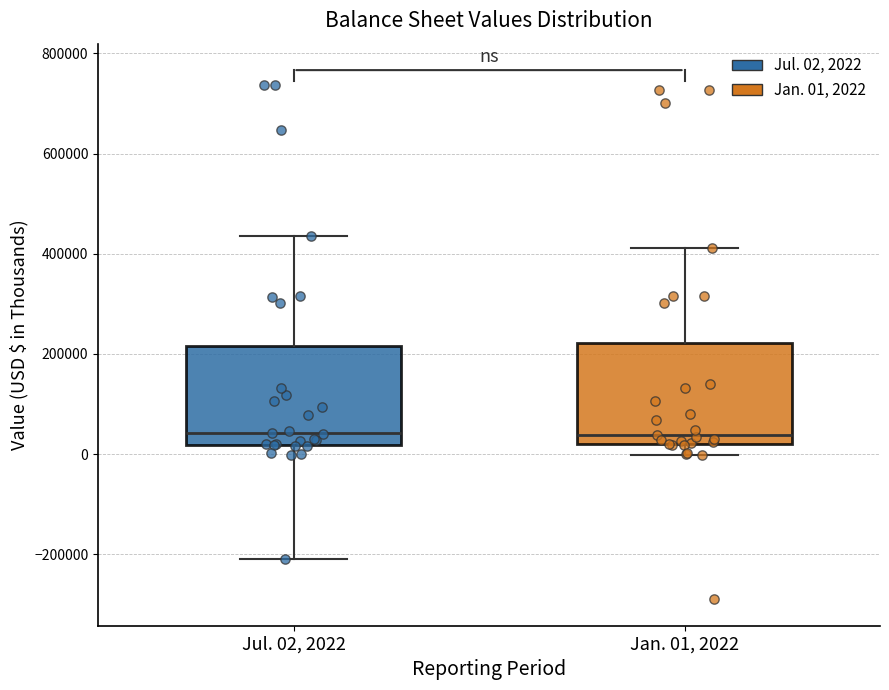

Reading left to right, transcribe this box plot: for each box, give where its median line is, the range the box spans, and where its two whiskers end, as read against the y-axis. The values are not printed on the chart, so give them approximately, as read against the axis.

Jul. 02, 2022: median 40000, box 20000 to 220000, whiskers -200000 to 440000
Jan. 01, 2022: median 40000, box 20000 to 220000, whiskers 0 to 420000